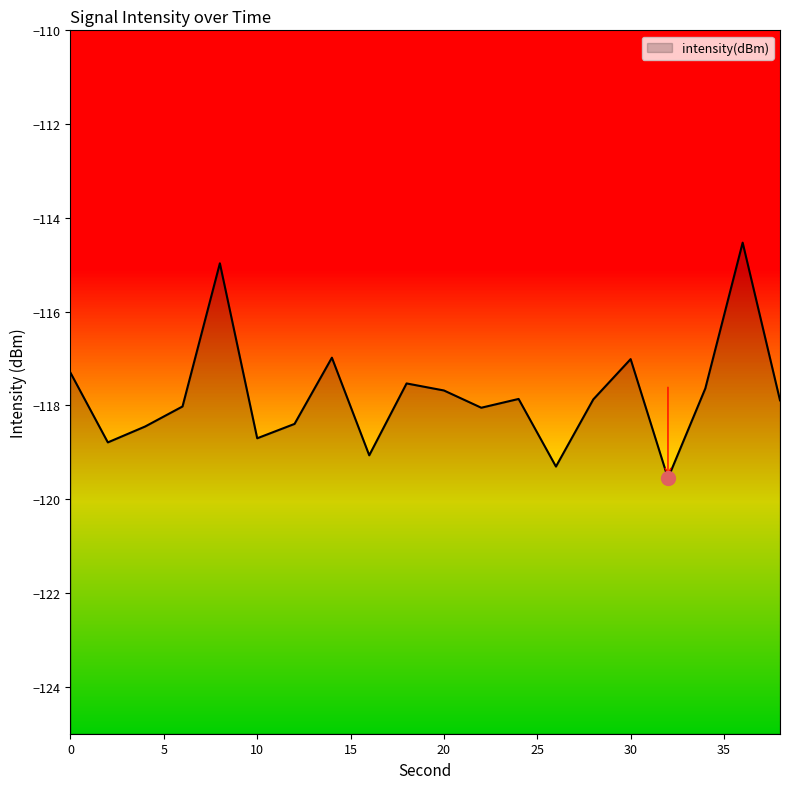

Rank the categories by value from lowest to highest.

32, 26, 16, 2, 10, 4, 12, 22, 6, 38, 28, 24, 20, 34, 18, 0, 30, 14, 8, 36